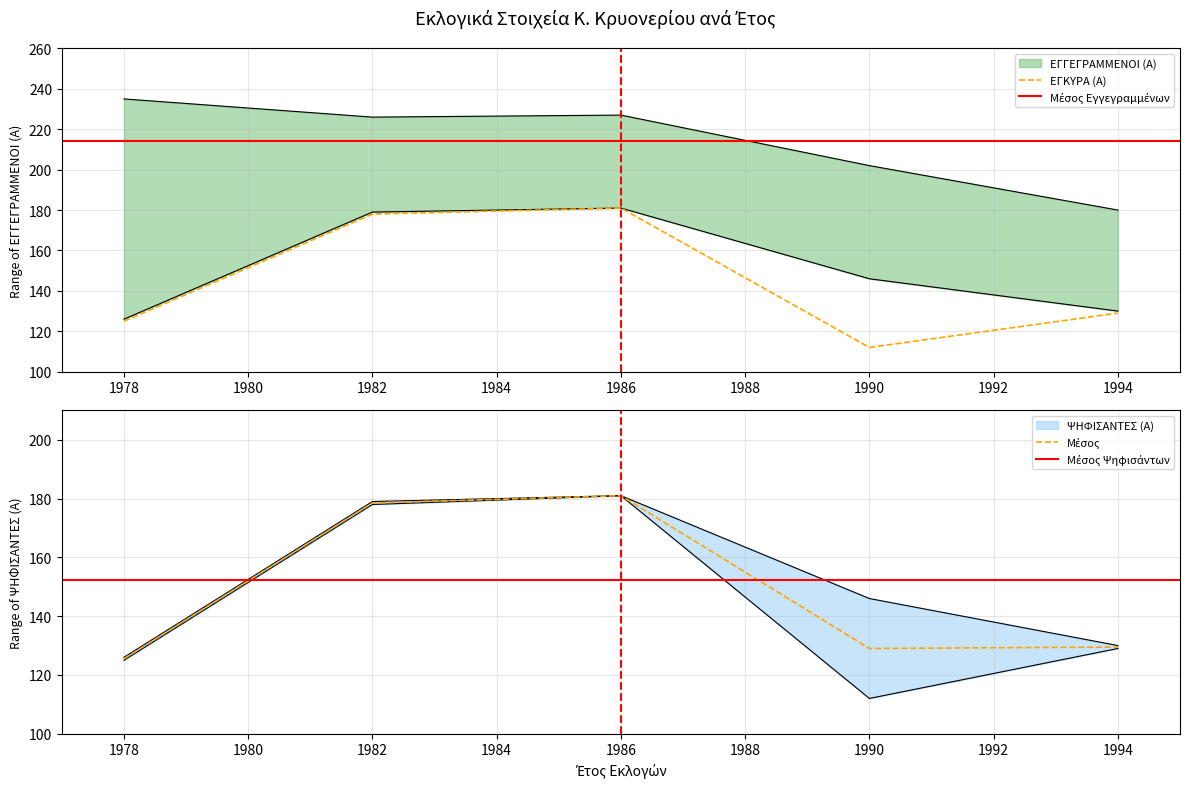

At which label is ΨΗΦΙΣΑΝΤΕΣ (Α) closest to 153?

1990